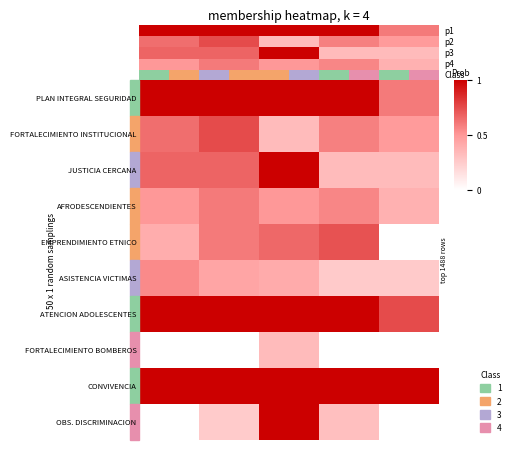

The value of OBSERVATORIO DISTRITAL DISCRIMINACION at Meta 5 is 0.6. True or false?

False